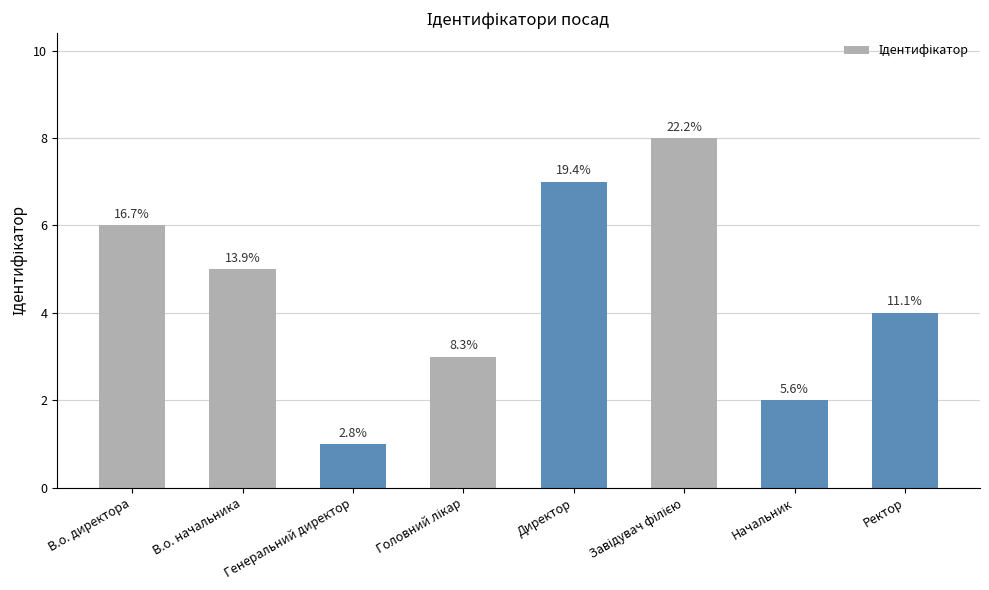

Are the bars horizontal?

No